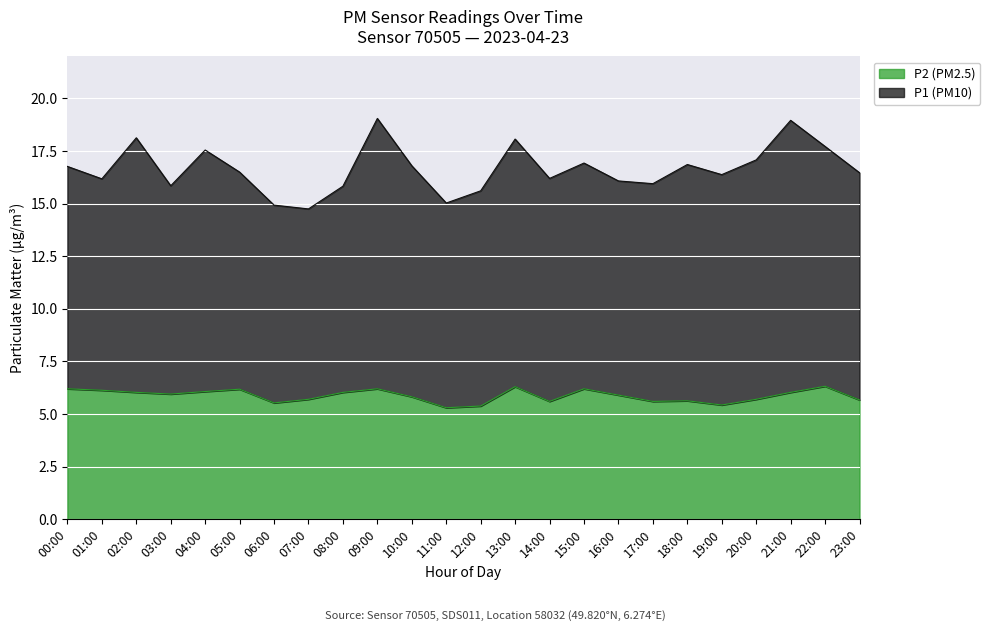

What position from the right is 16:00?

8